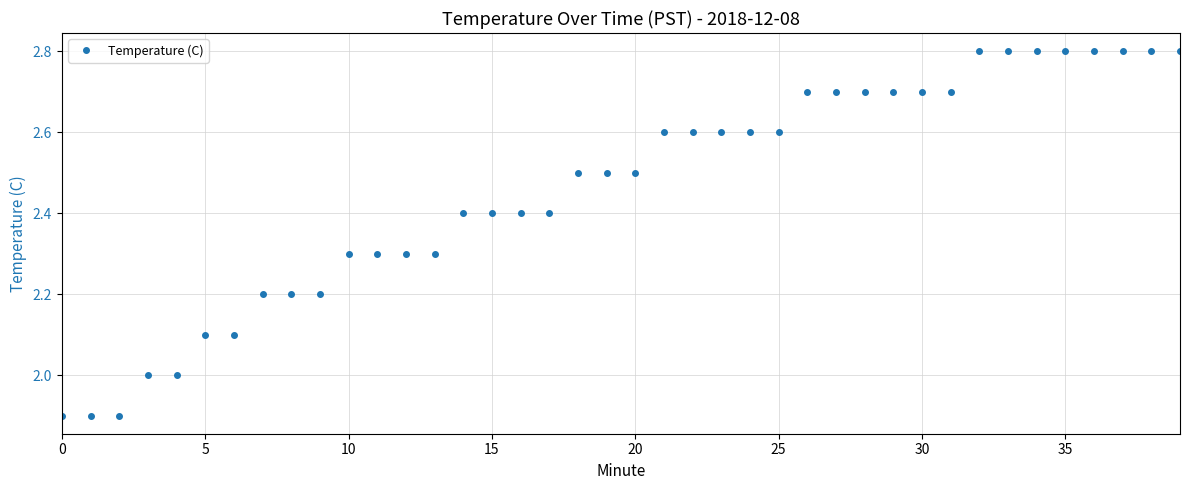

Does the chart have visible grid lines?

Yes